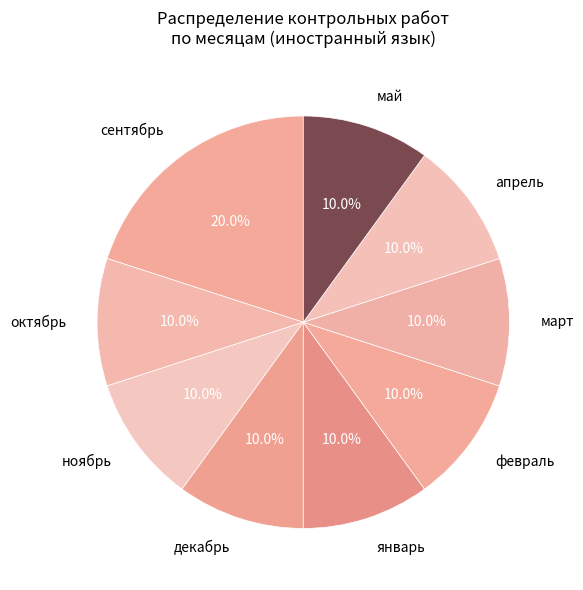

Is декабрь the majority of the pie?

No